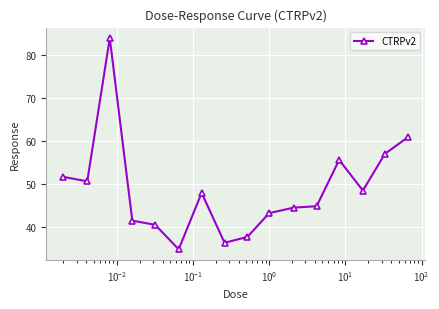

What is the greatest value displayed?

83.8